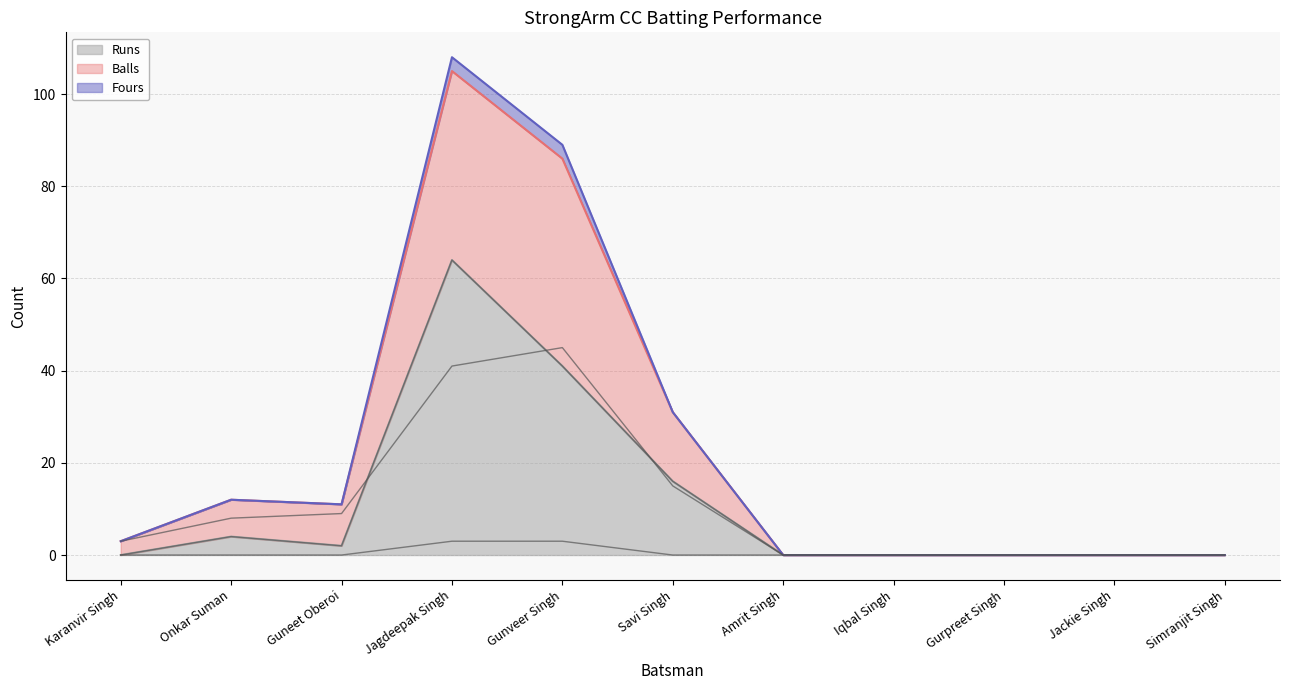

Count the Fours values in the range 0 to 1.

9